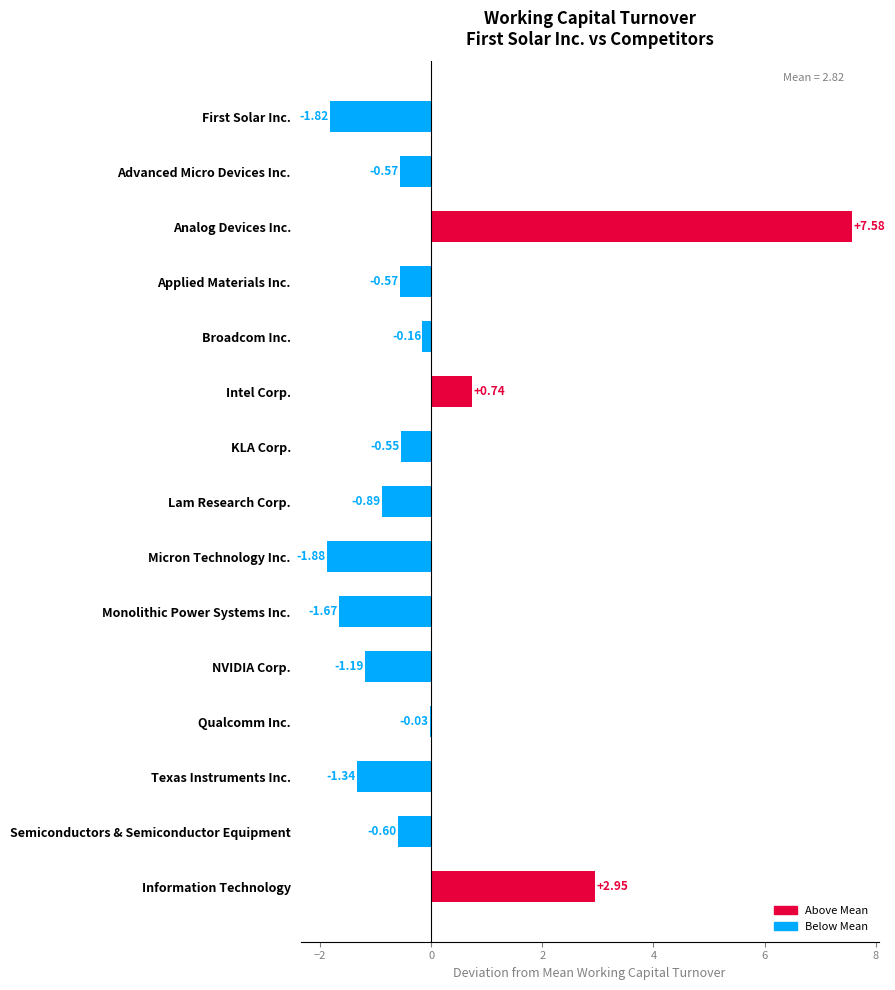

What is the change in value from Micron Technology Inc. to Monolithic Power Systems Inc.?

+0.2